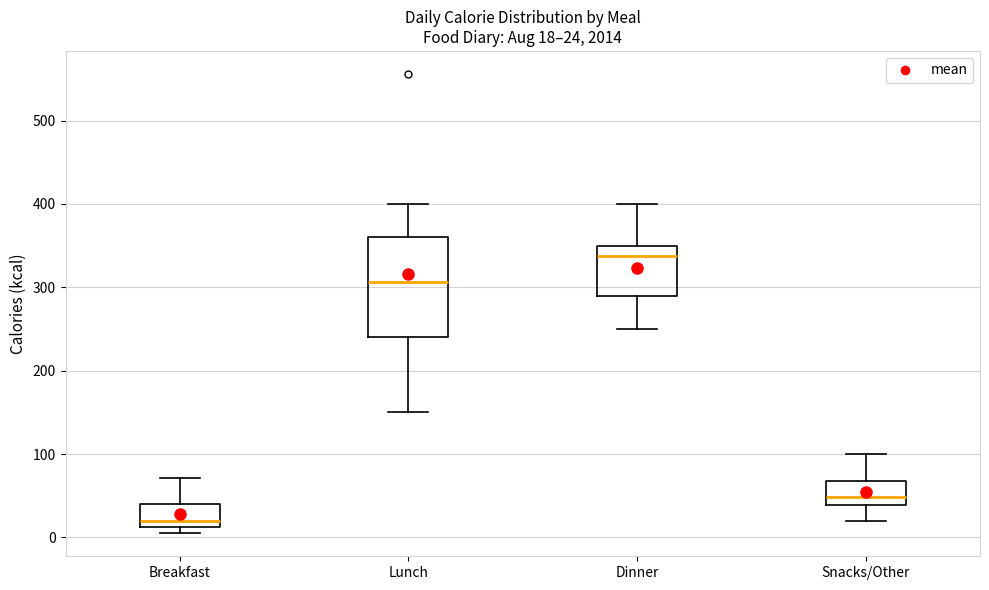

Comparing the boxes themselves (not the whiskers), which one is the tallest?

Lunch